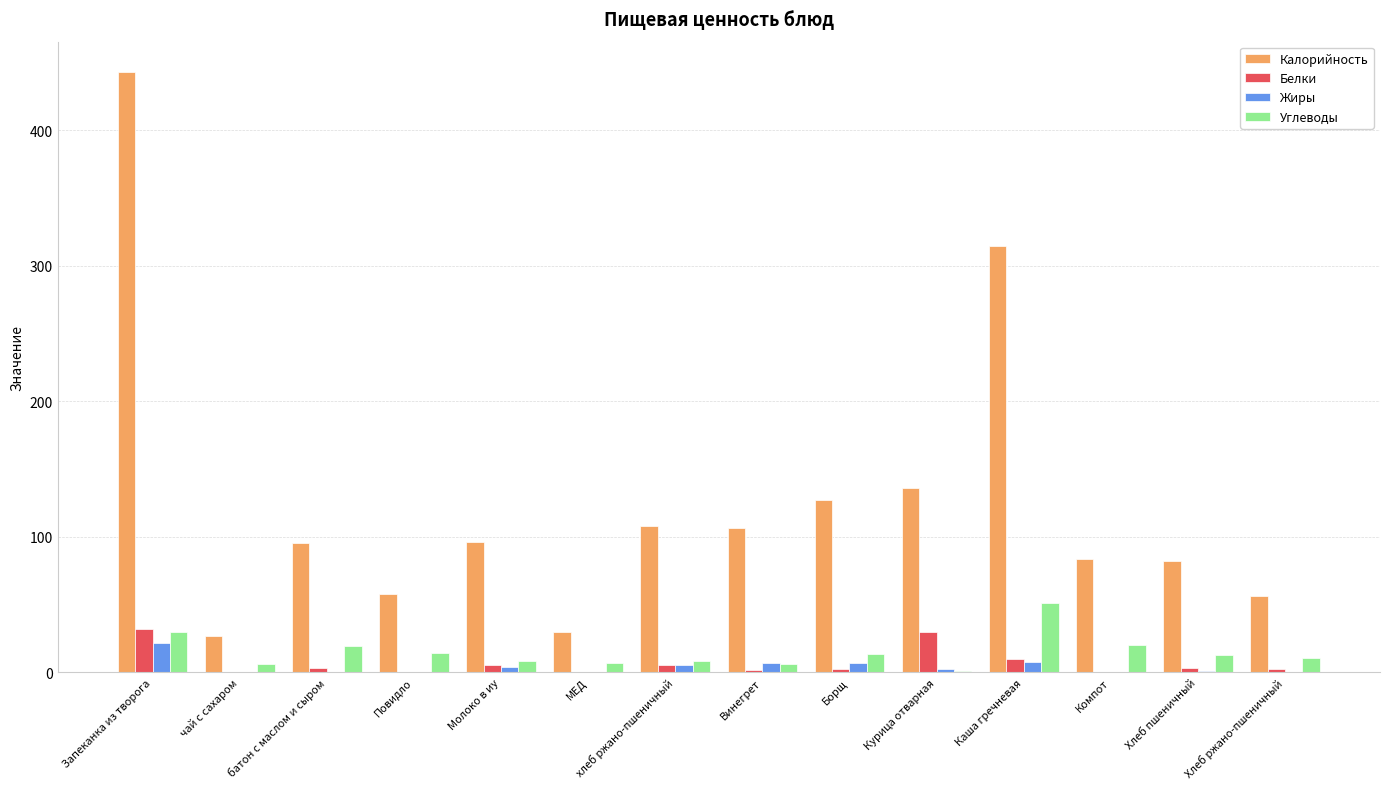

Between чай с сахаром and Каша гречневая, which series saw the biggest shift?

Калорийность